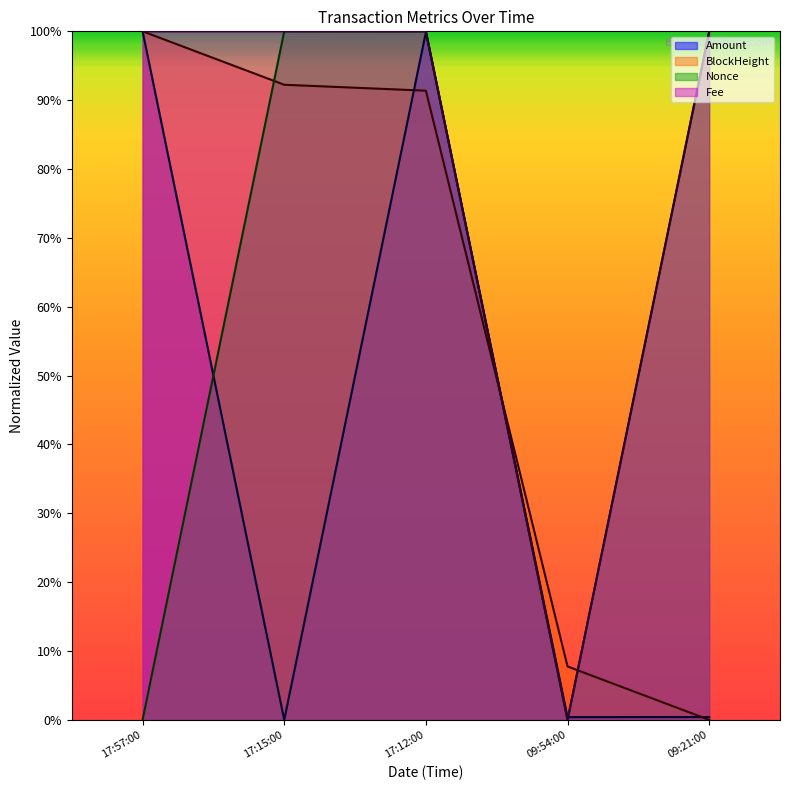

How many positive values does the Fee series have?

4